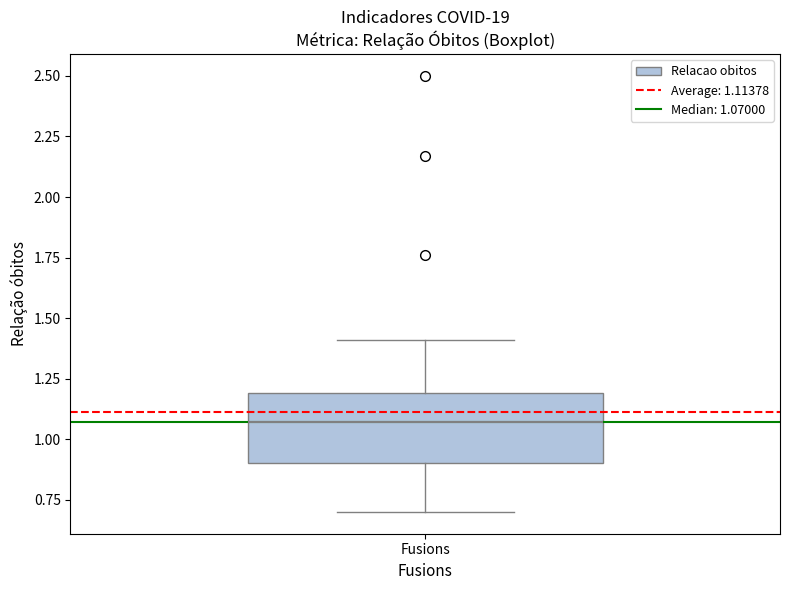

Read this box plot against the y-axis: the position of the median line, the range covered by the box, and the ends of both whiskers. The values are not printed on the chart, so give them approximately, as read against the axis.

median 1.05, box 0.90 to 1.20, whiskers 0.70 to 1.40